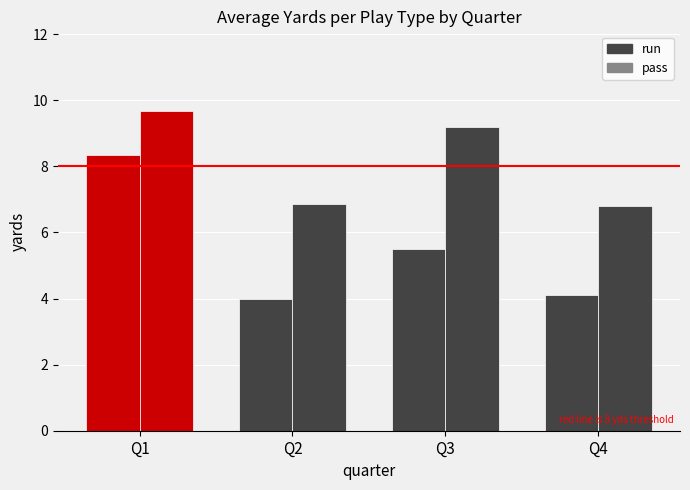

At which label does run reach its peak?

Q1